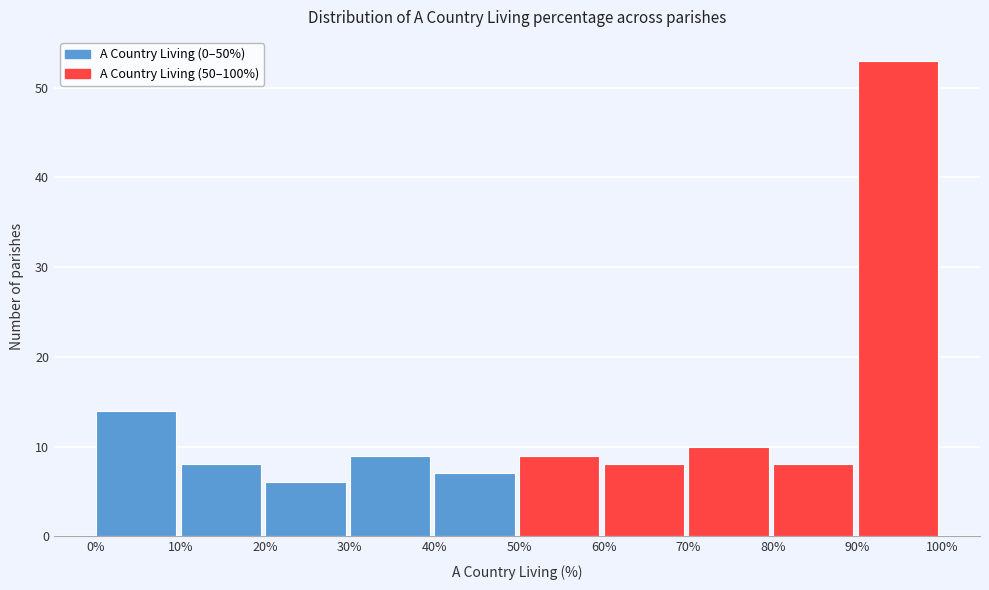

How tall is the bar that spans 80% to 90% on the x-axis? The values are not printed on the chart, so give them approximately, as read against the axis.

8